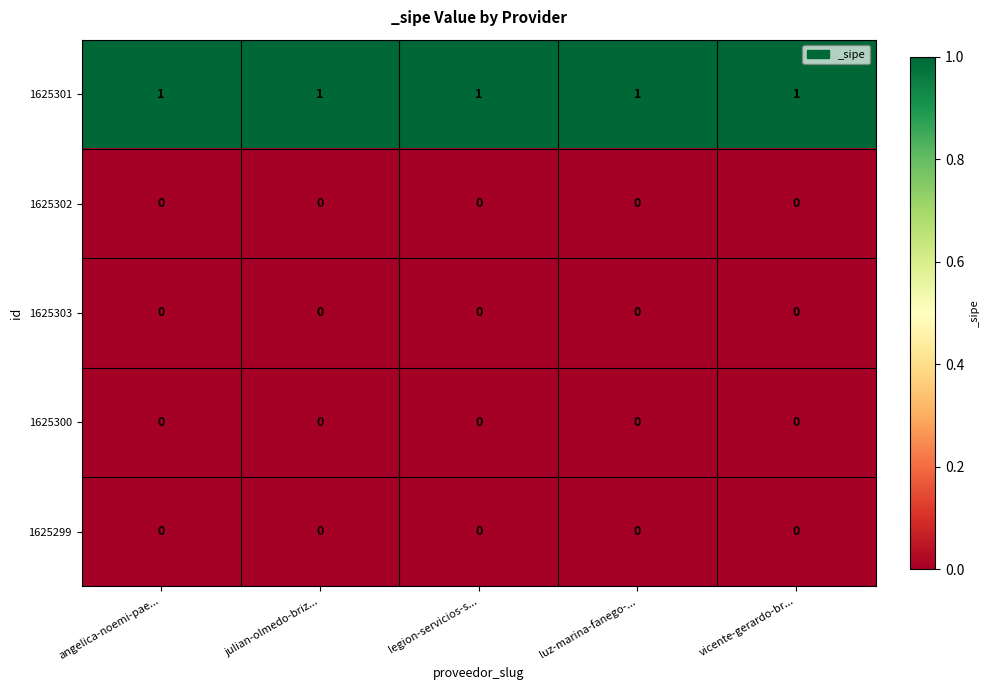

The 1625300 series shows 0 at legion-servicios-s.... True or false?

True